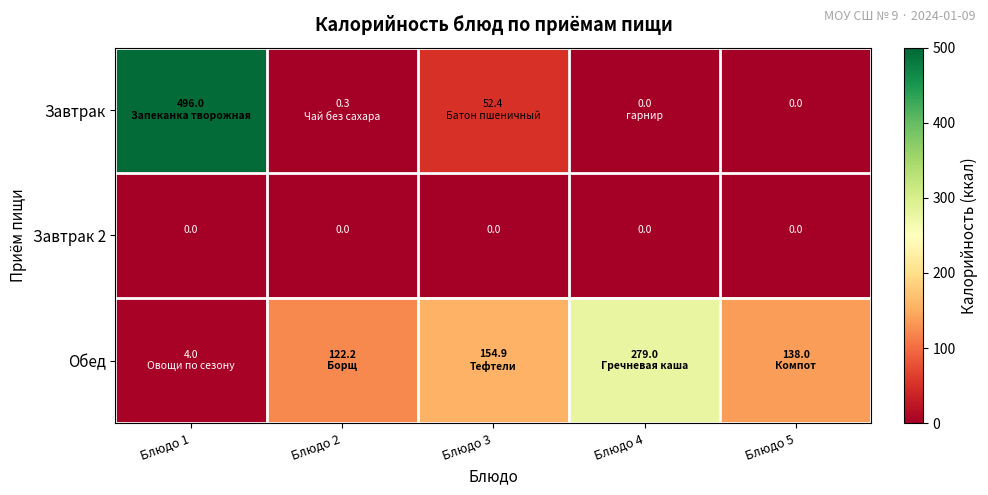

Is it true that Завтрак 2 equals 0.0 at Блюдо 5?

True